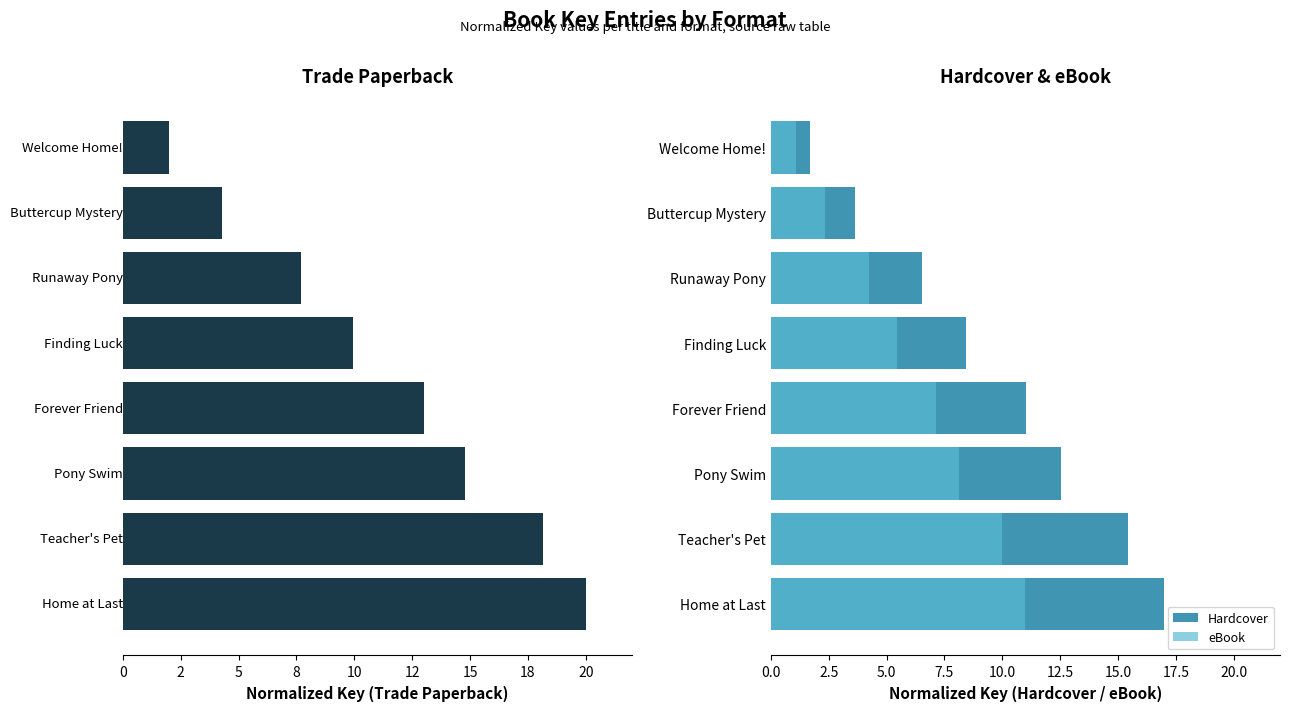

Does the chart contain stacked bars?

No